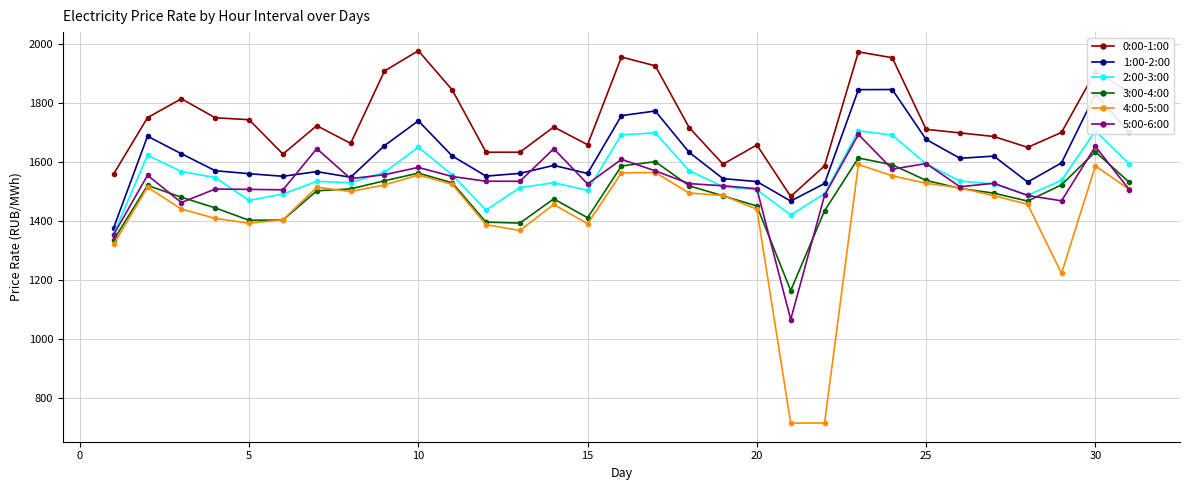

True or false: 4:00-5:00 and 1:00-2:00 cross at least once.

False